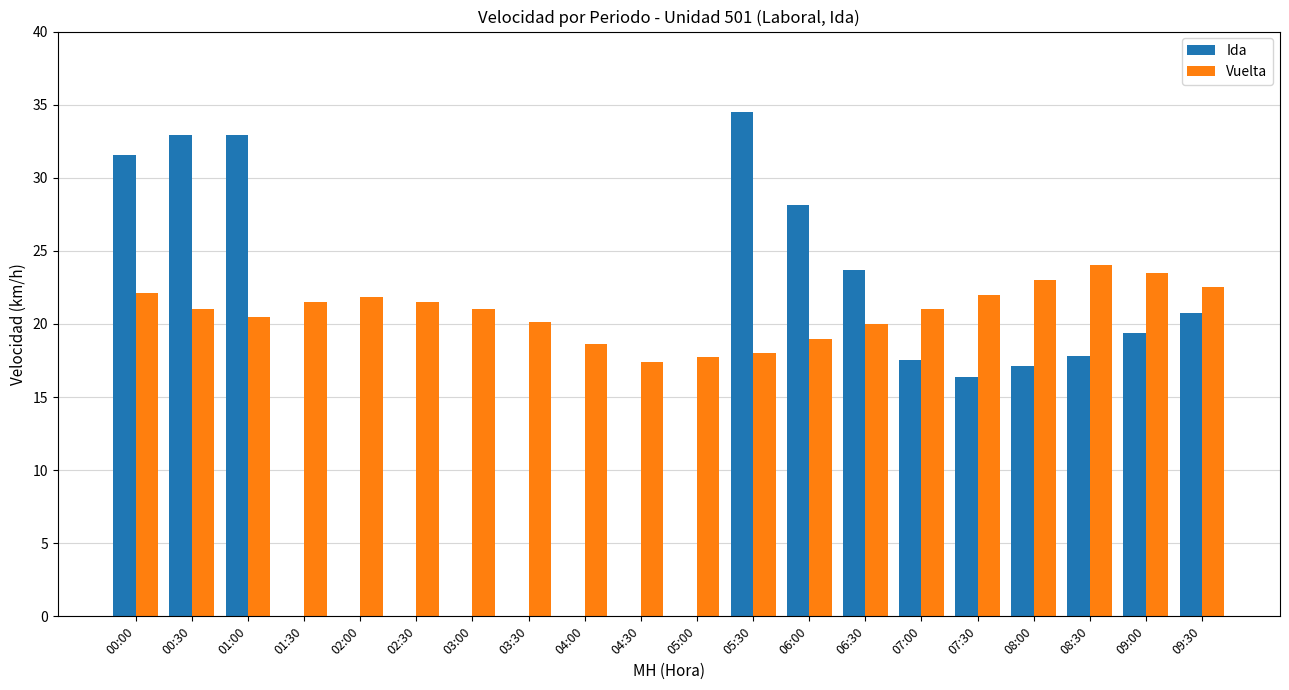

Is it true that Ida equals 23.7 at 06:30?

True